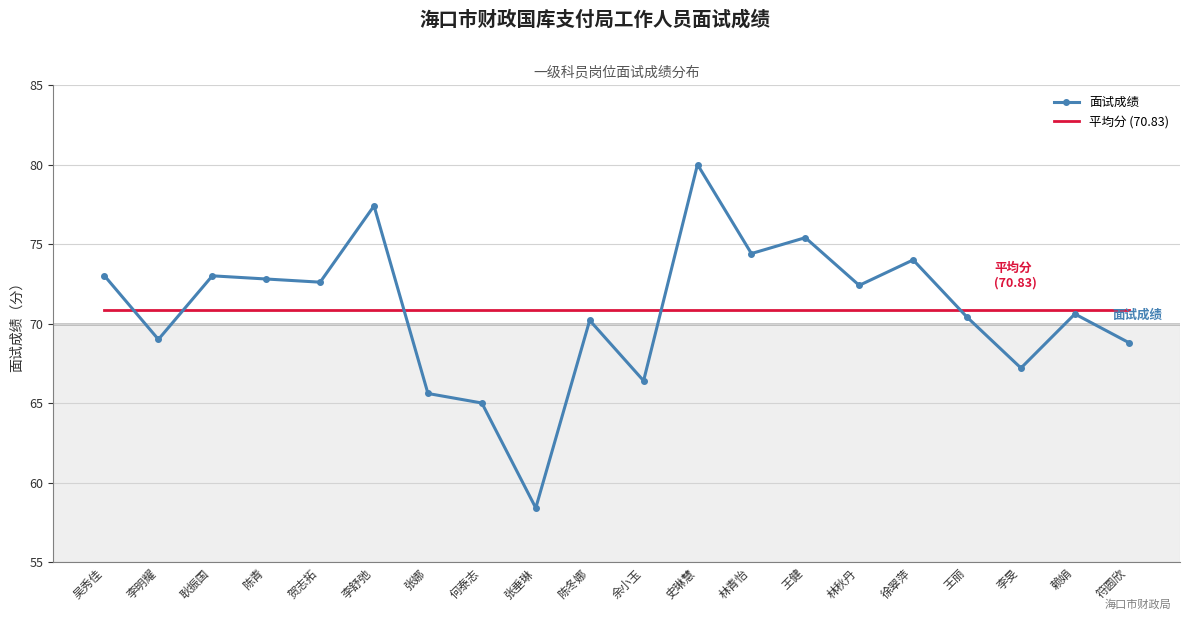

What is the difference between the maximum and second lowest values in the 面试成绩 series?

15.0